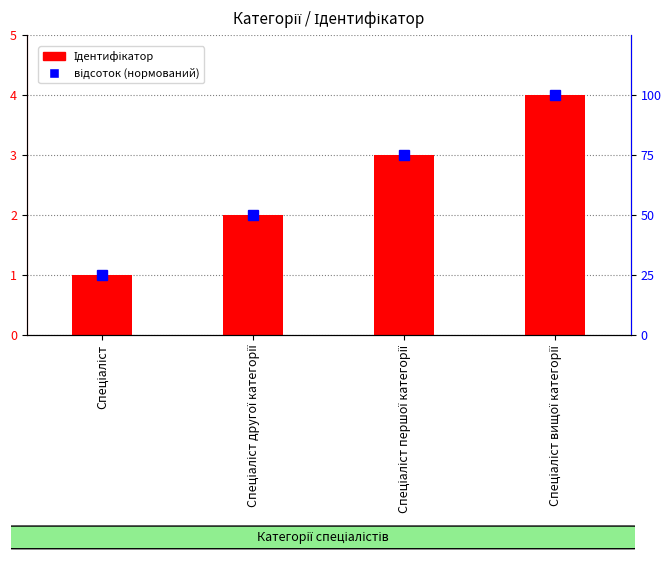

Reading right to left, extract all data points from this chart.

Ідентифікатор: 4	3	2	1
відсоток (нормований): 100	75	50	25